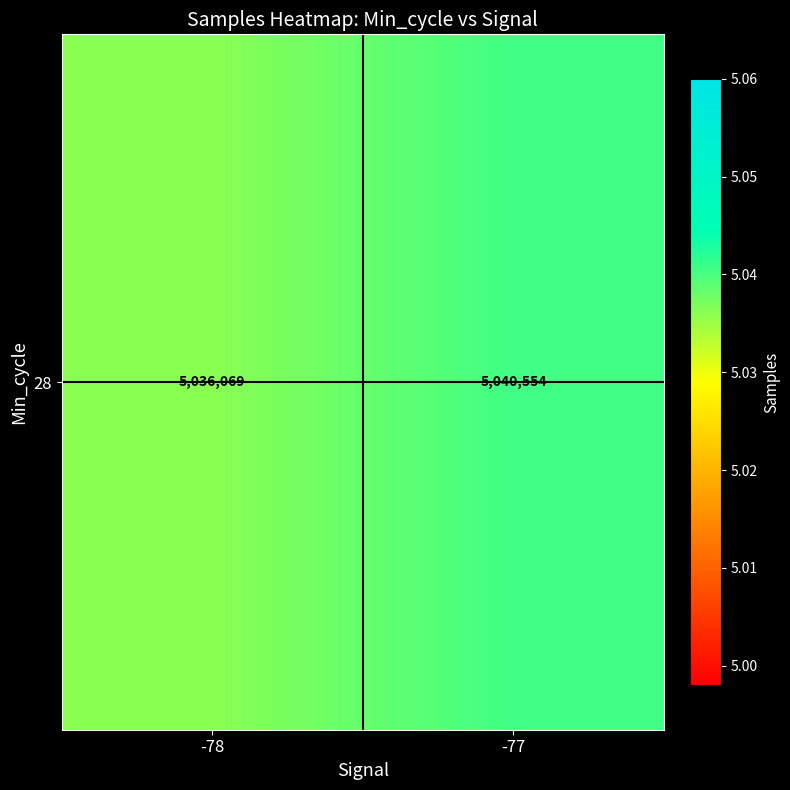

Which label corresponds to the smallest value in the chart?

-78